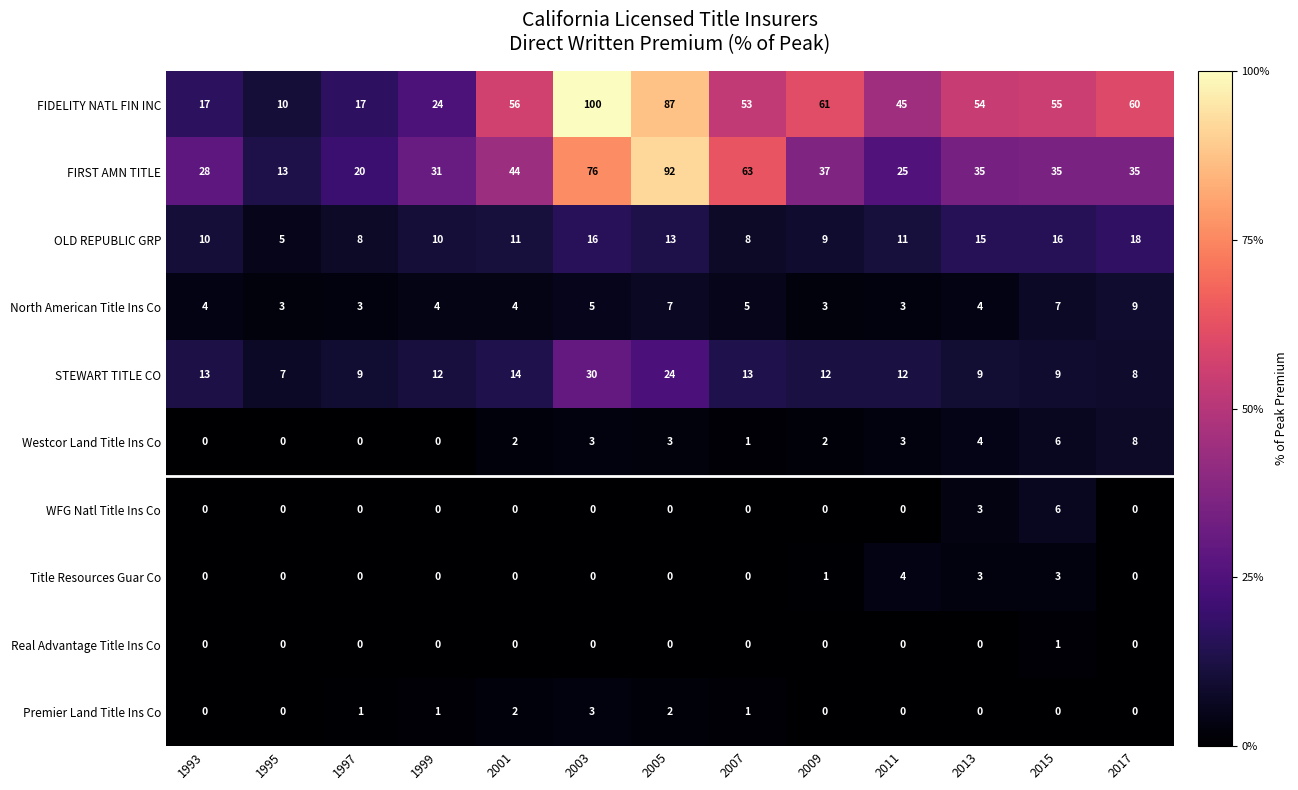

What is the maximum value shown in the chart?

100